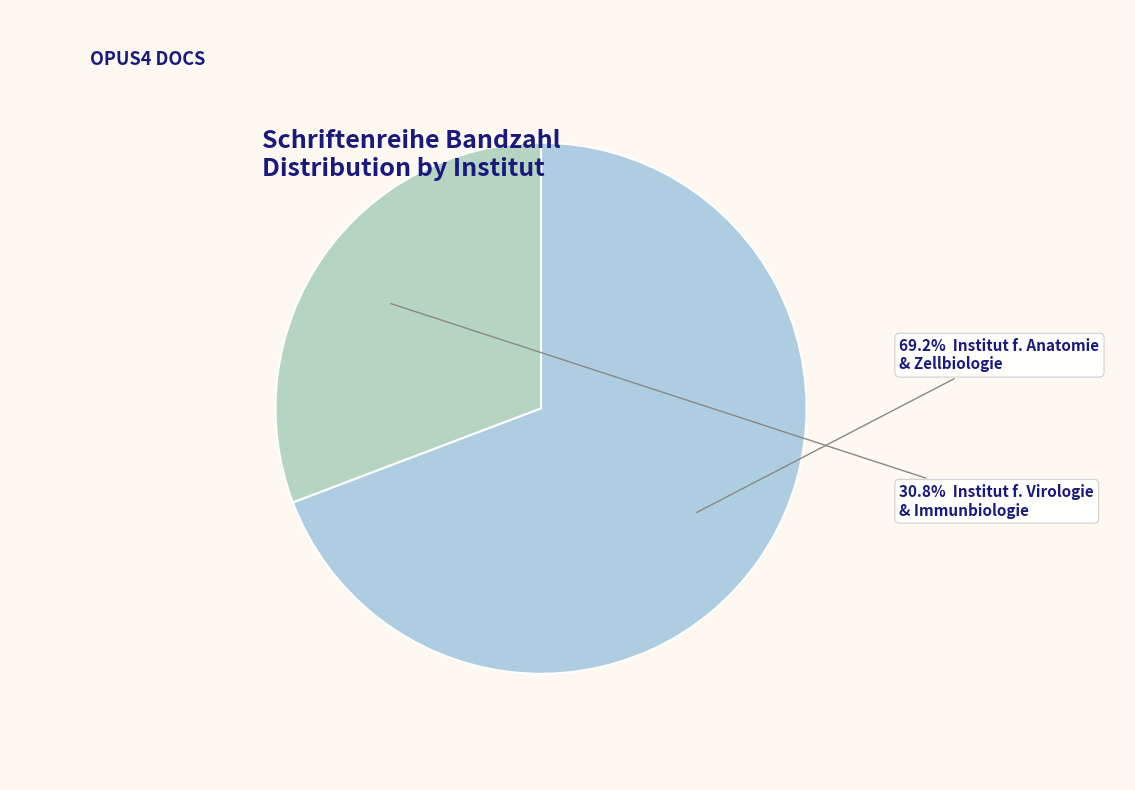

What is the majority slice?

Institut für Anatomie und Zellbiologie